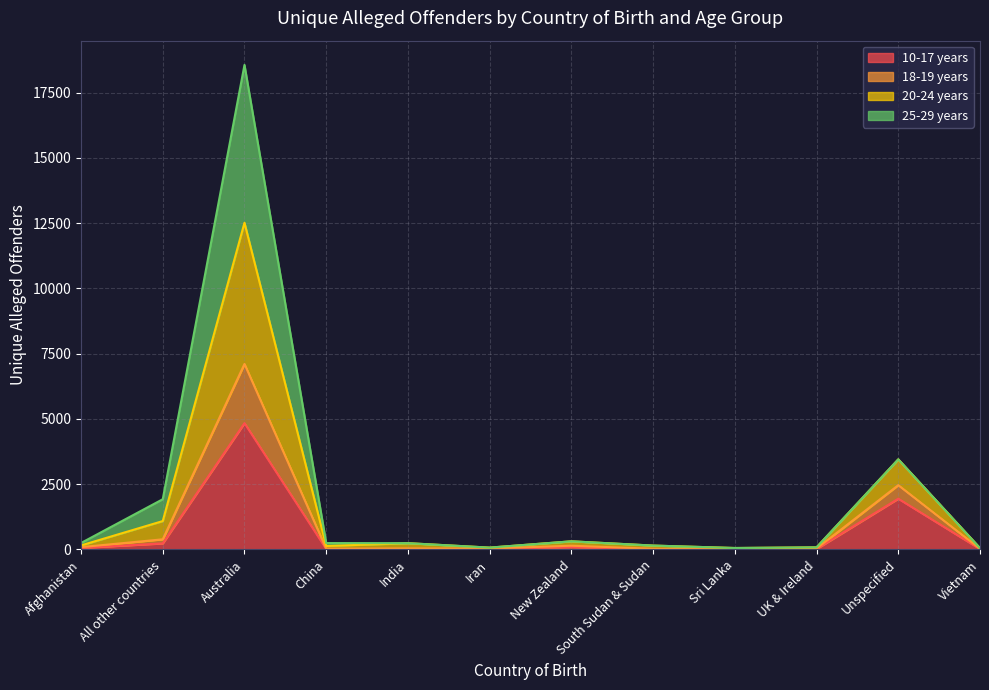

Is it true that 20-24 years equals 489 at New Zealand?

False